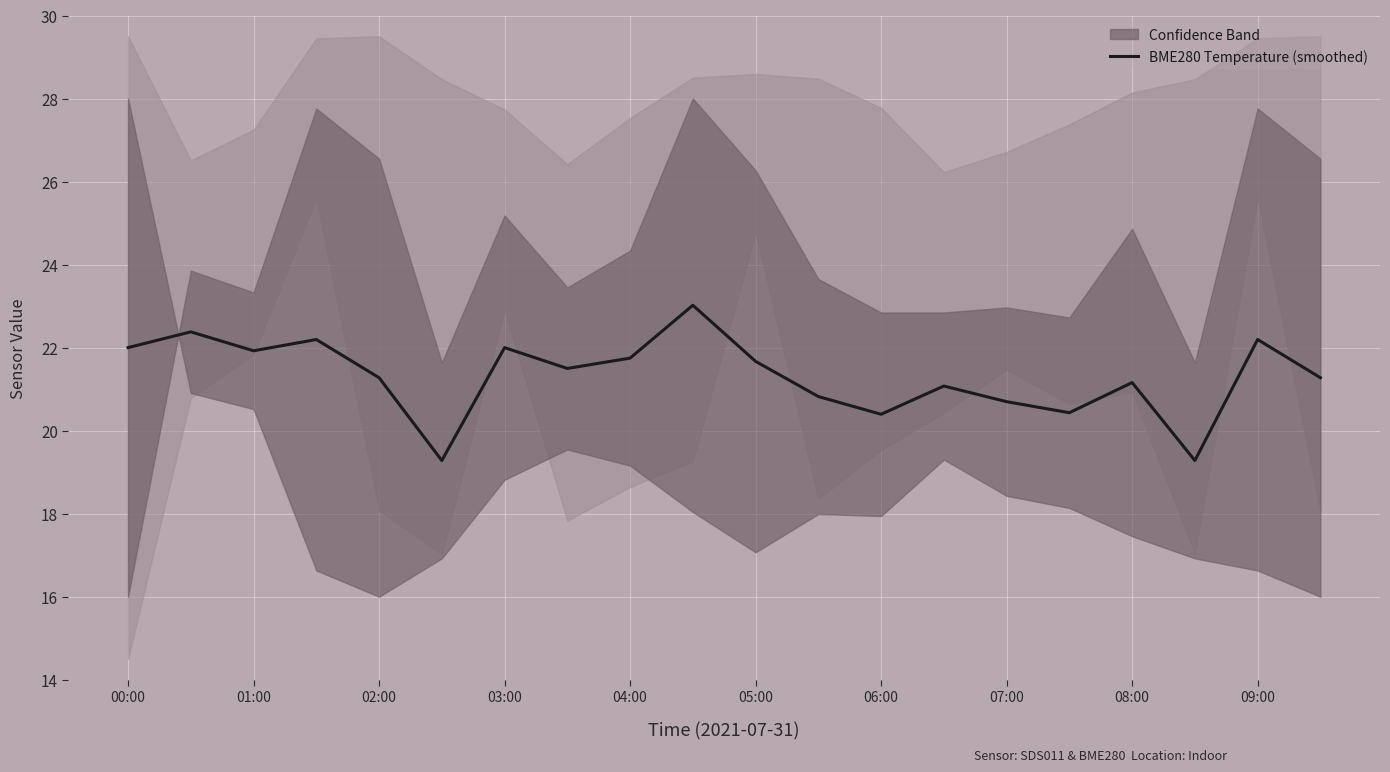

What is the lowest value of the BME280 Temperature (smoothed) series?

19.3